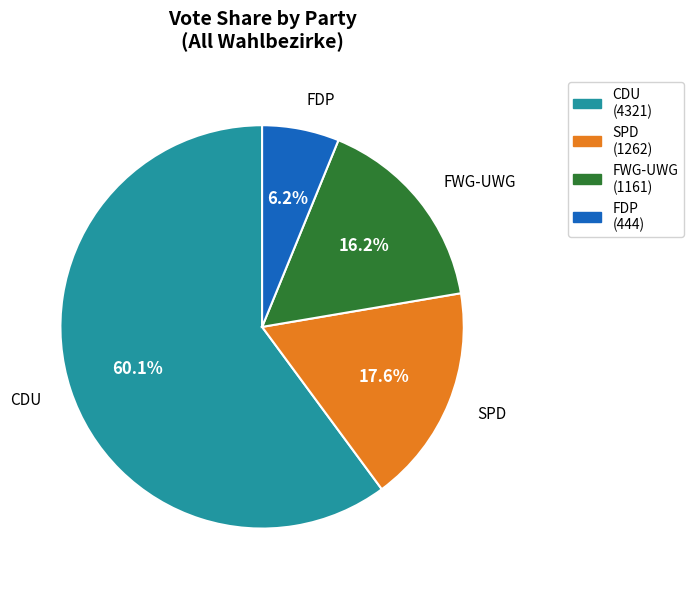

What is the largest slice in the pie chart?

CDU